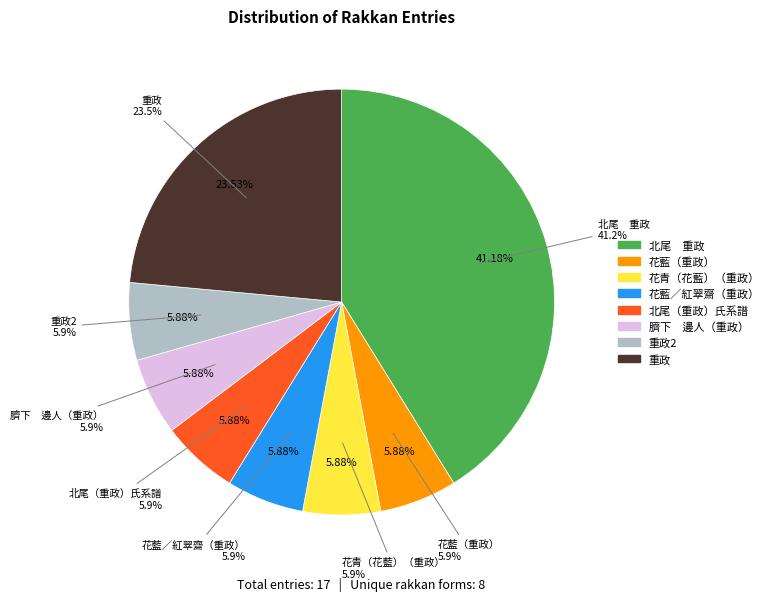

To the nearest percent, what is the combined percentage of 北尾（重政）氏系譜 and 重政?

29%